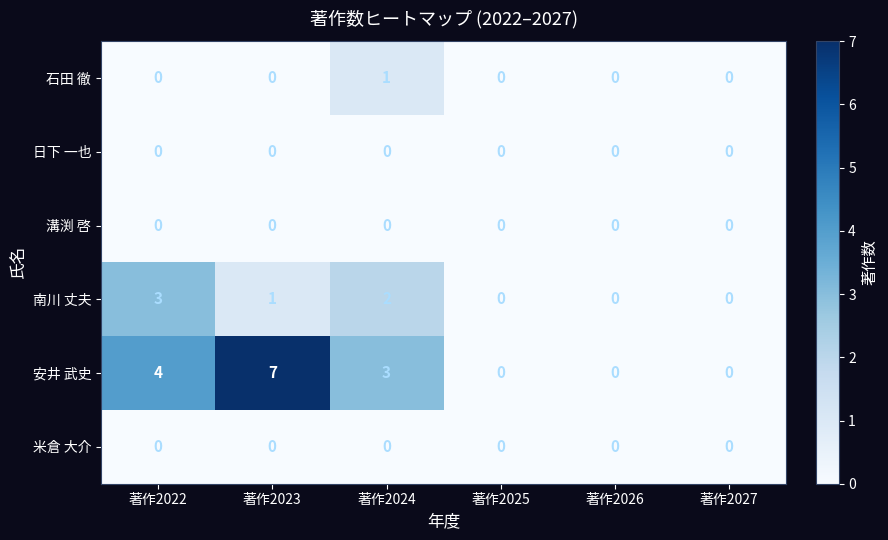

Where is 安井 武史 nearest to the value 3?

著作2024